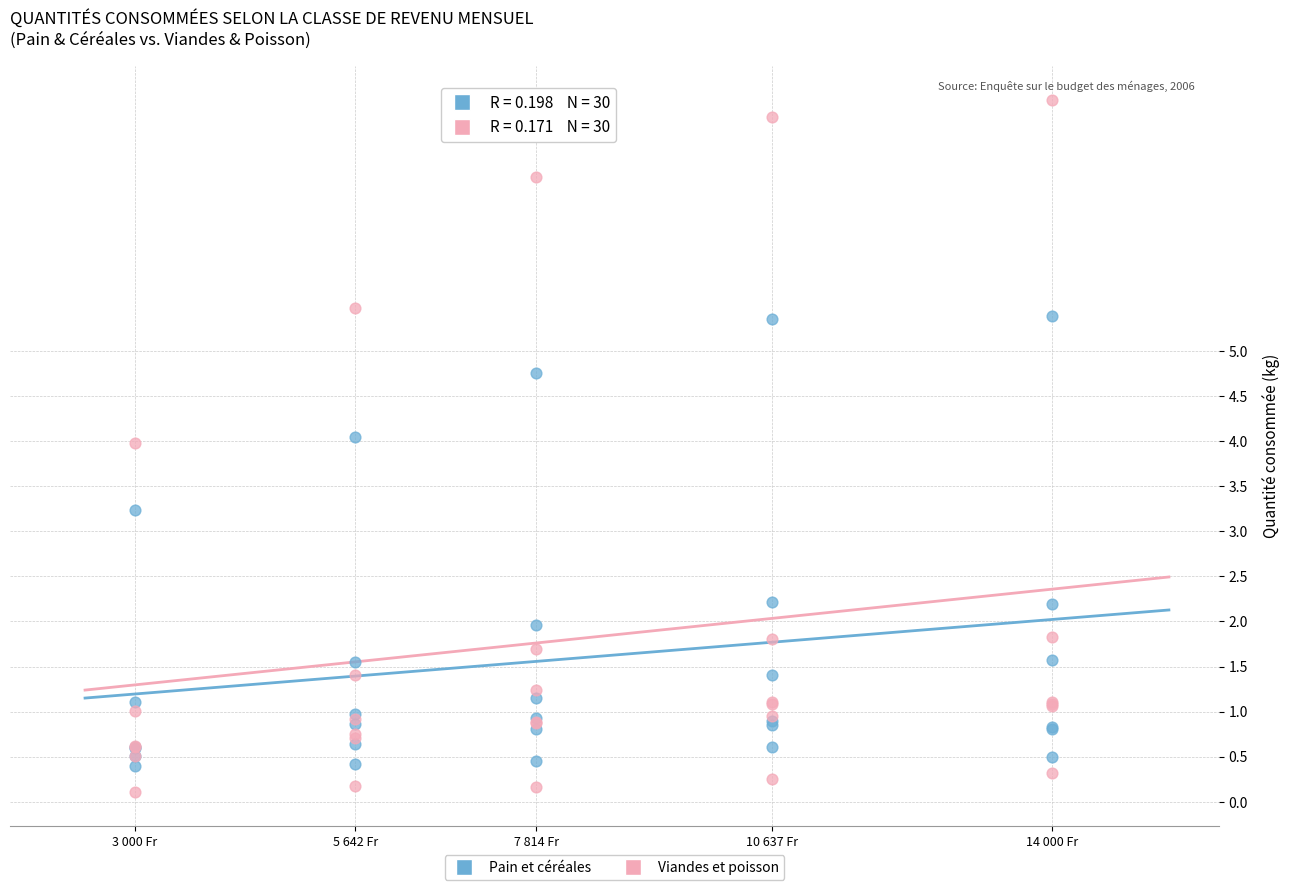

What are all the series names shown in the legend?

Pain et céréales, Viandes et poisson